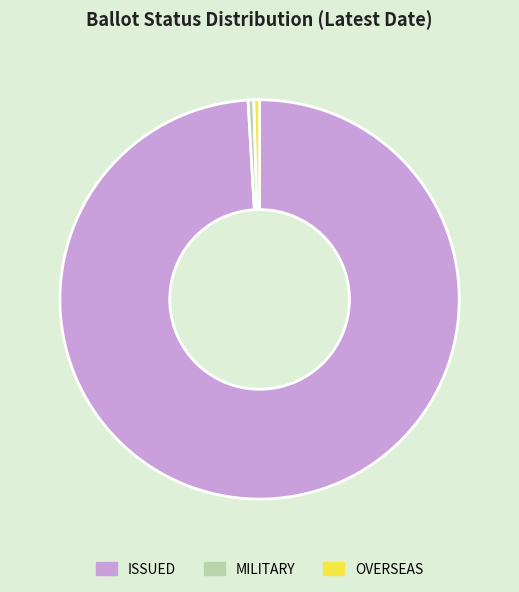

True or false: OVERSEAS accounts for 6% of the total.

False